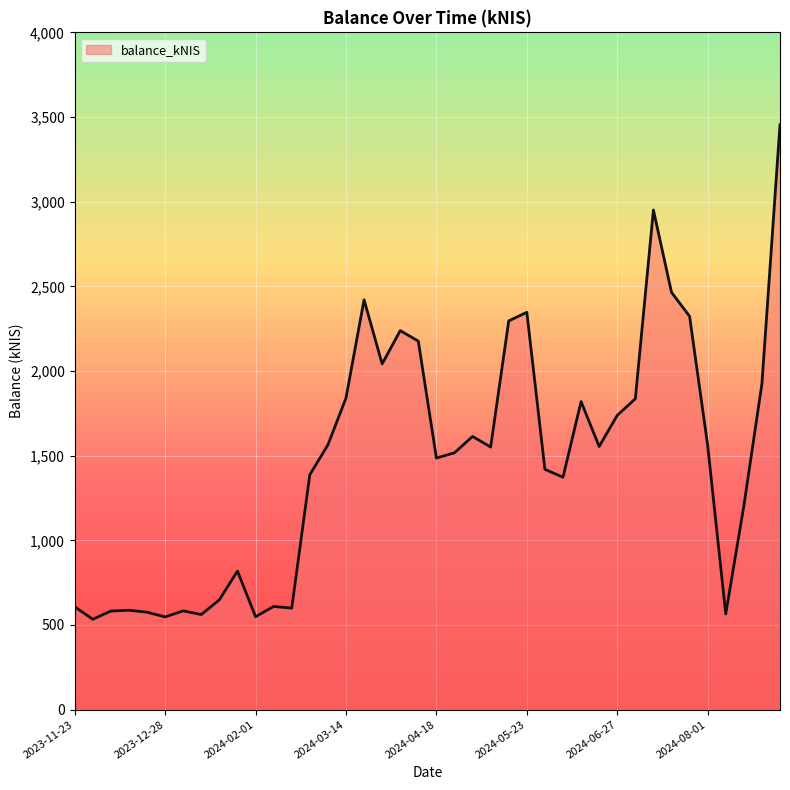

What is the greatest value displayed?

3454.7